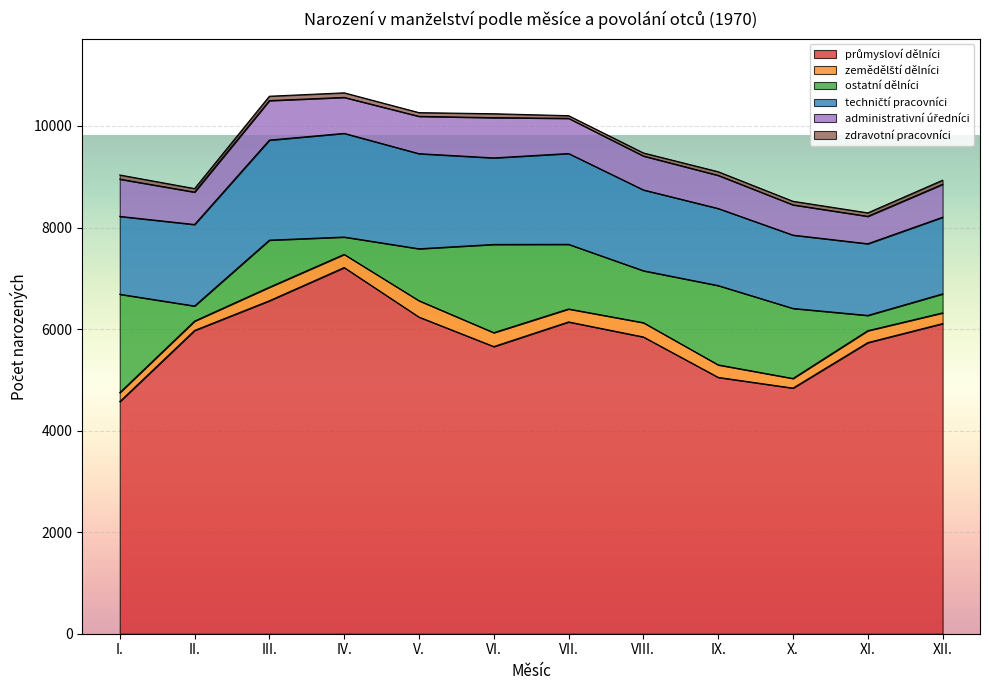

What is the average value of the ostatní dělníci series?

1015